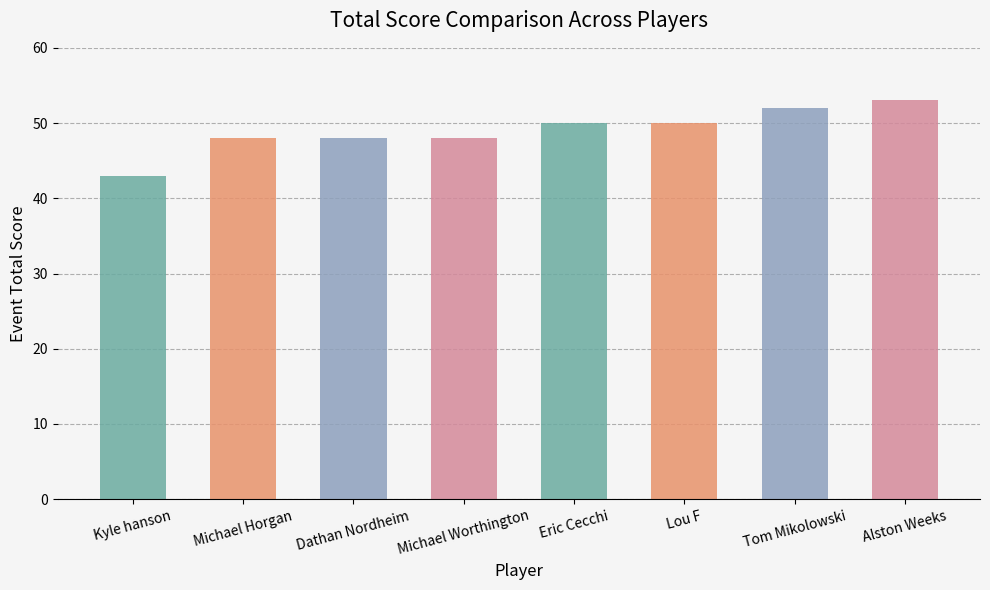

Is it true that the value at Michael Worthington is 77?

False